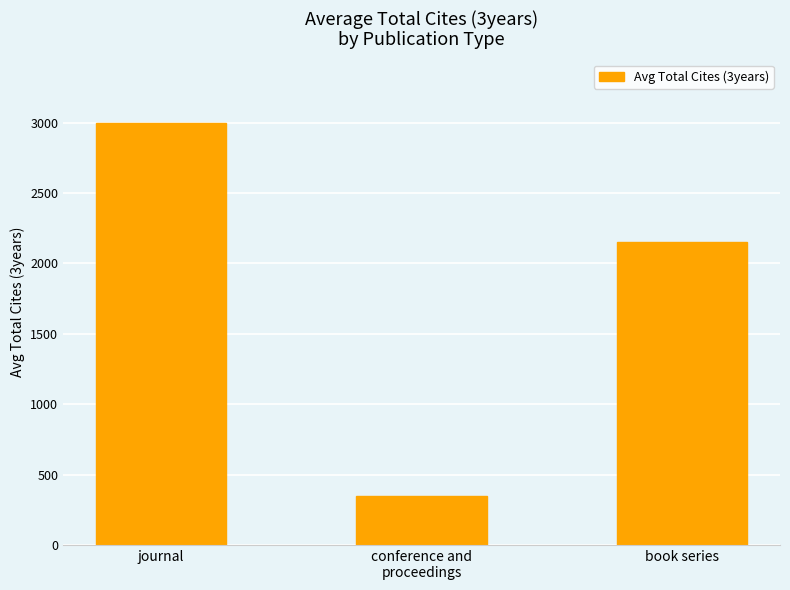

Does the chart contain stacked bars?

No